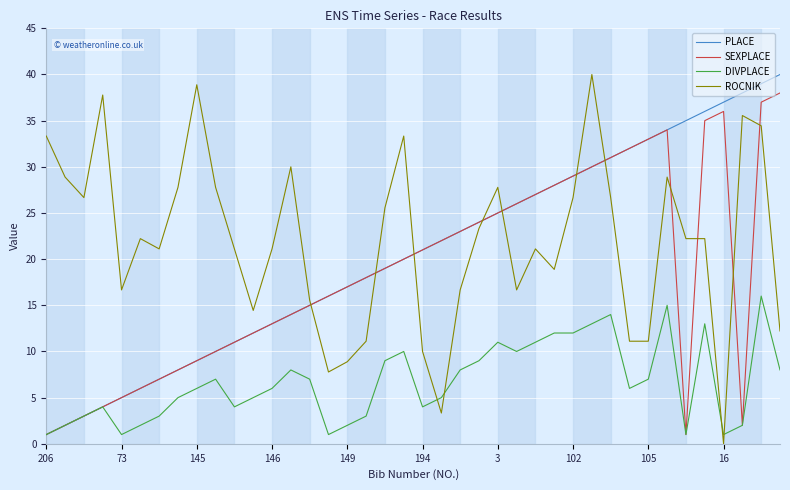

True or false: ROCNIK and PLACE intersect in this chart.

True